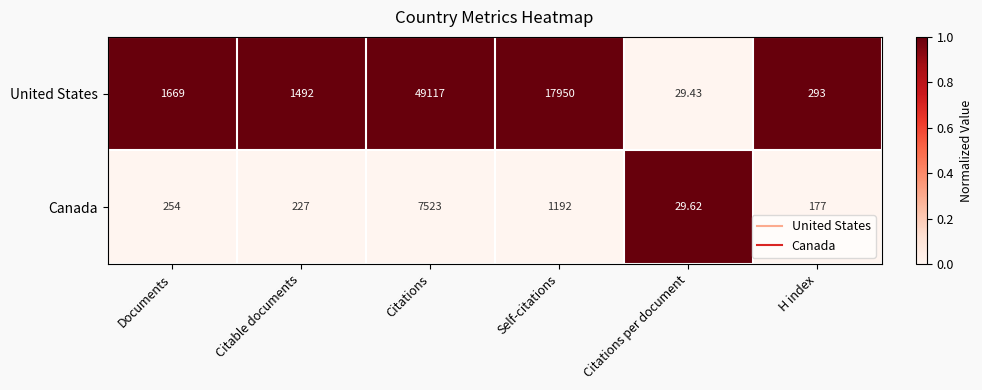

How many categories are shown in the chart?

6